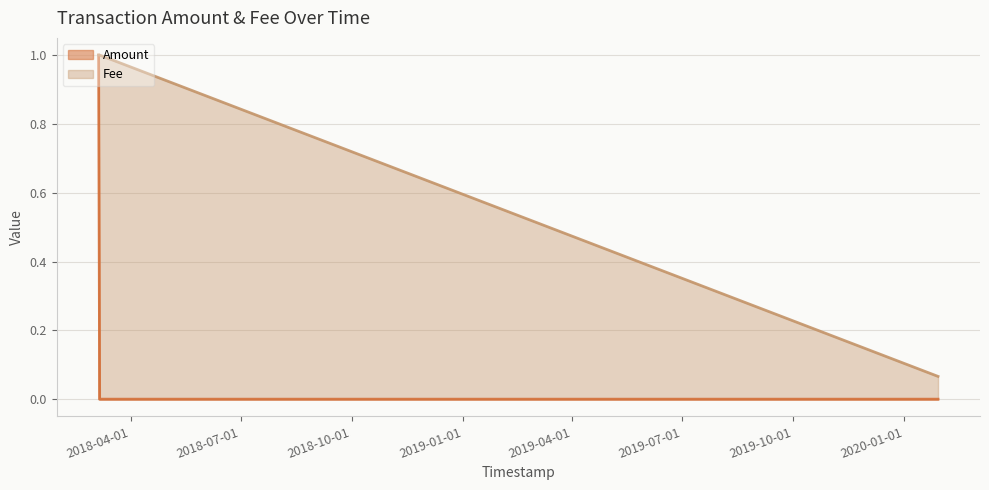

Does the chart display data point markers on the line(s)?

No